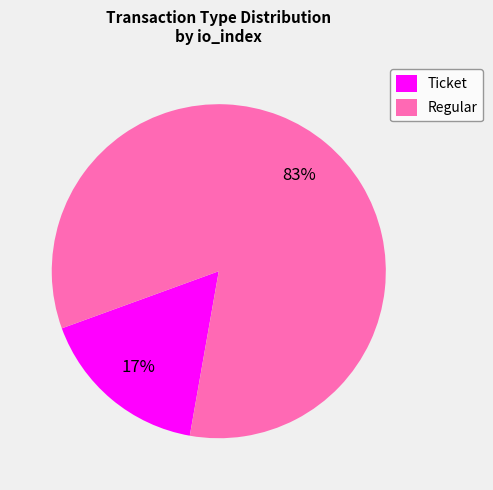

Count the number of slices in the pie.

2